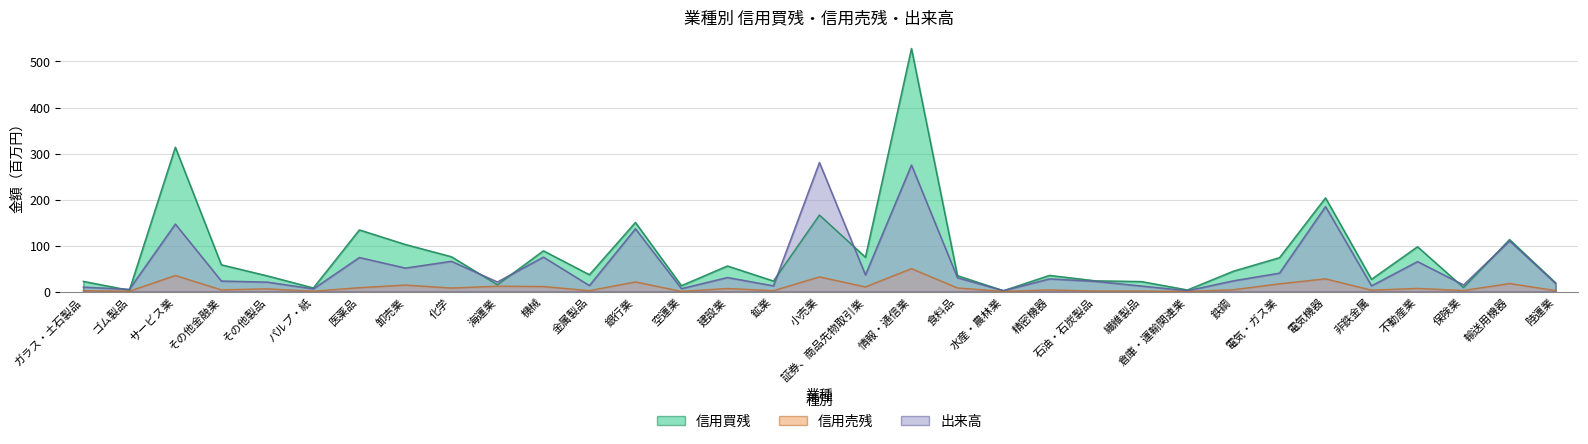

What is the label of the 9th point from the left?

化学